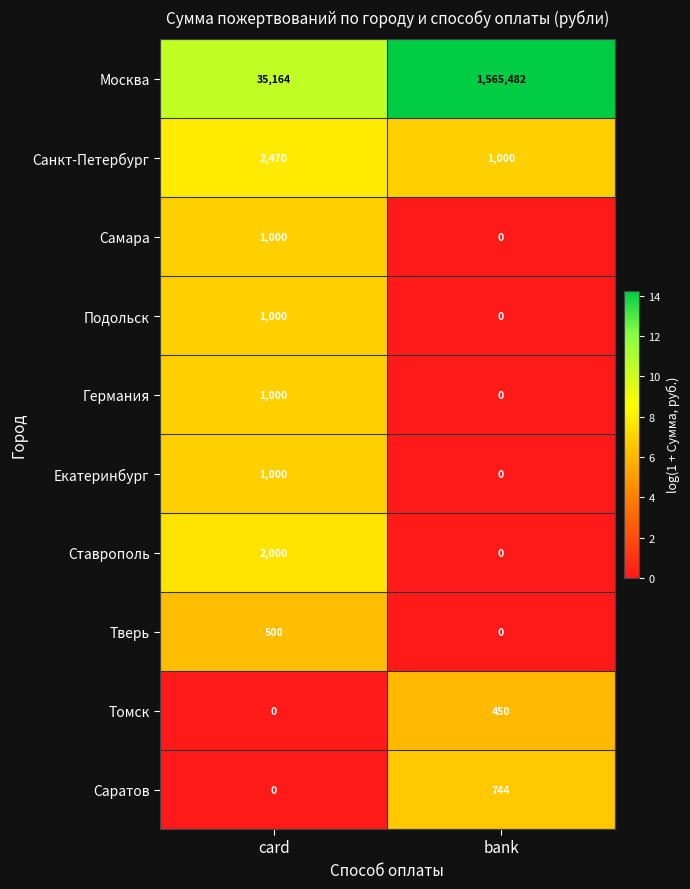

Rank the categories by Санкт-Петербург value from lowest to highest.

bank, card